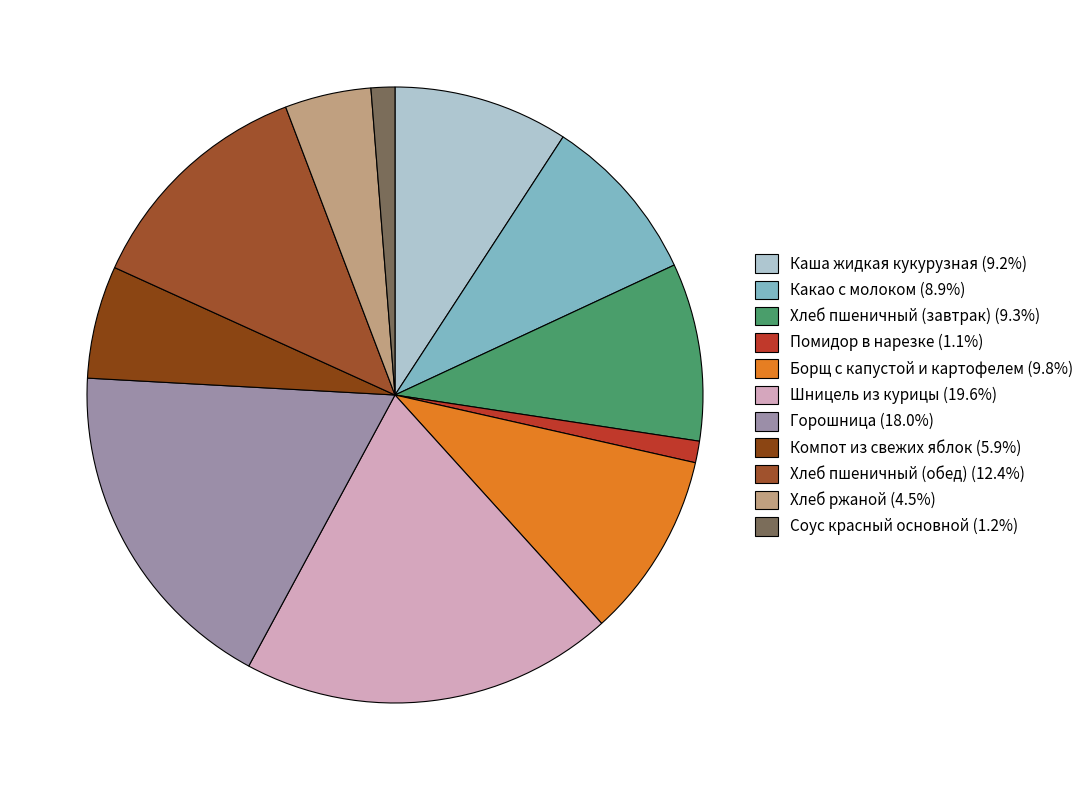

To the nearest percent, what portion does Хлеб пшеничный (обед) represent?

12%